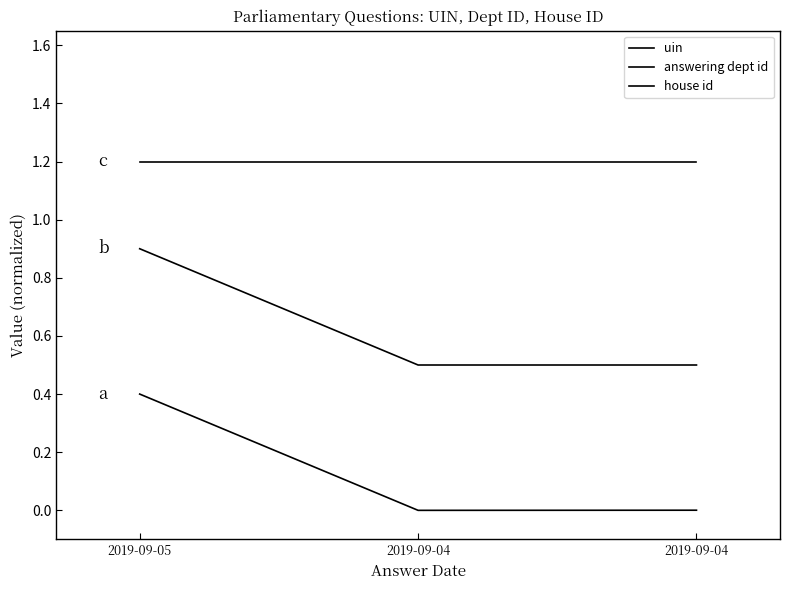

Does the chart have visible grid lines?

No